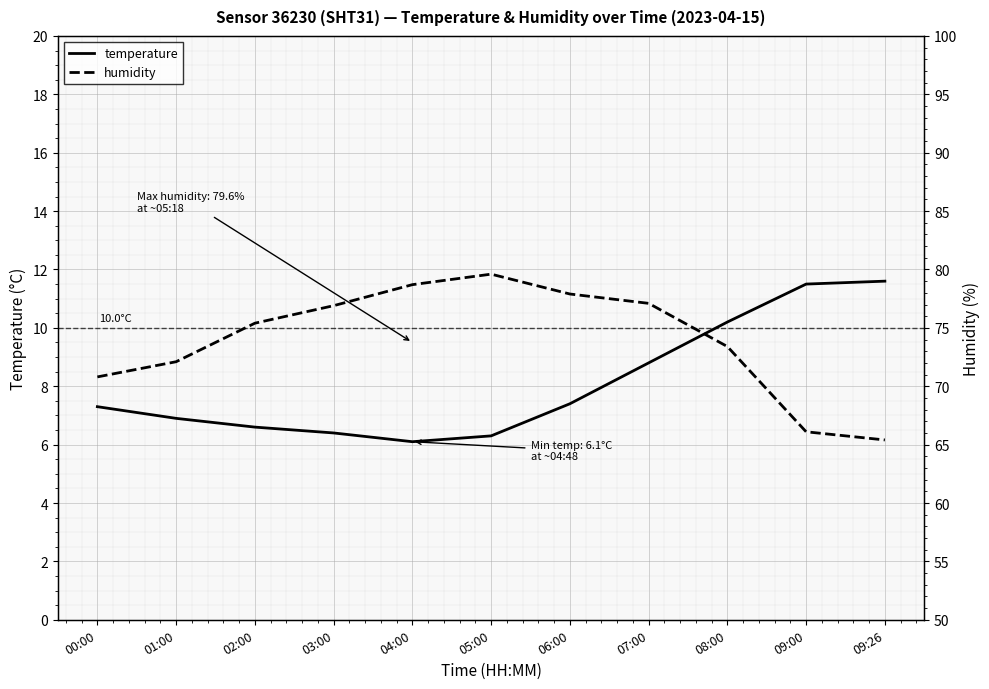

How many values in the temperature series exceed 7?

6